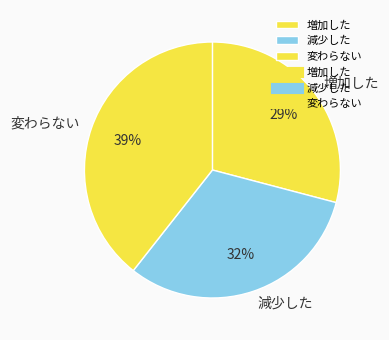

Between 変わらない and 減少した, which is larger?

変わらない